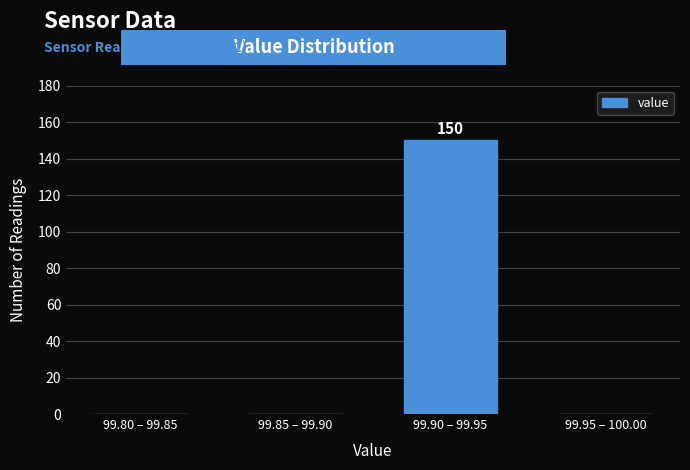

Reading right to left, list all the values displayed in this chart.

99.95 – 100.00=0	99.90 – 99.95=150	99.85 – 99.90=0	99.80 – 99.85=0